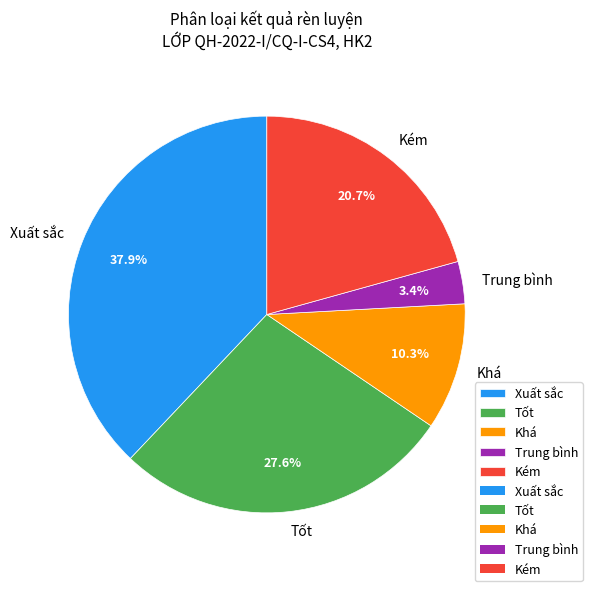

How much of the chart is everything except Khá?

89.7%